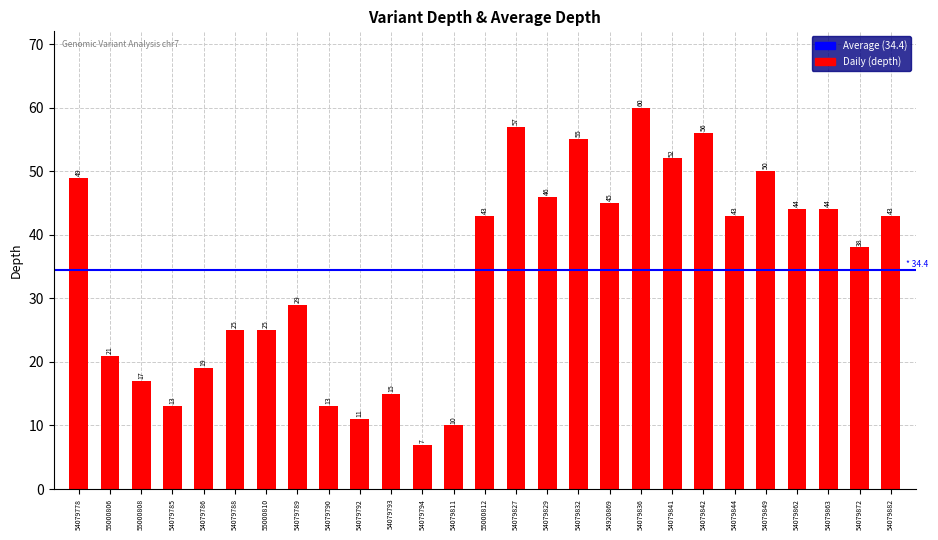

The value at 54079836 is 107. True or false?

False